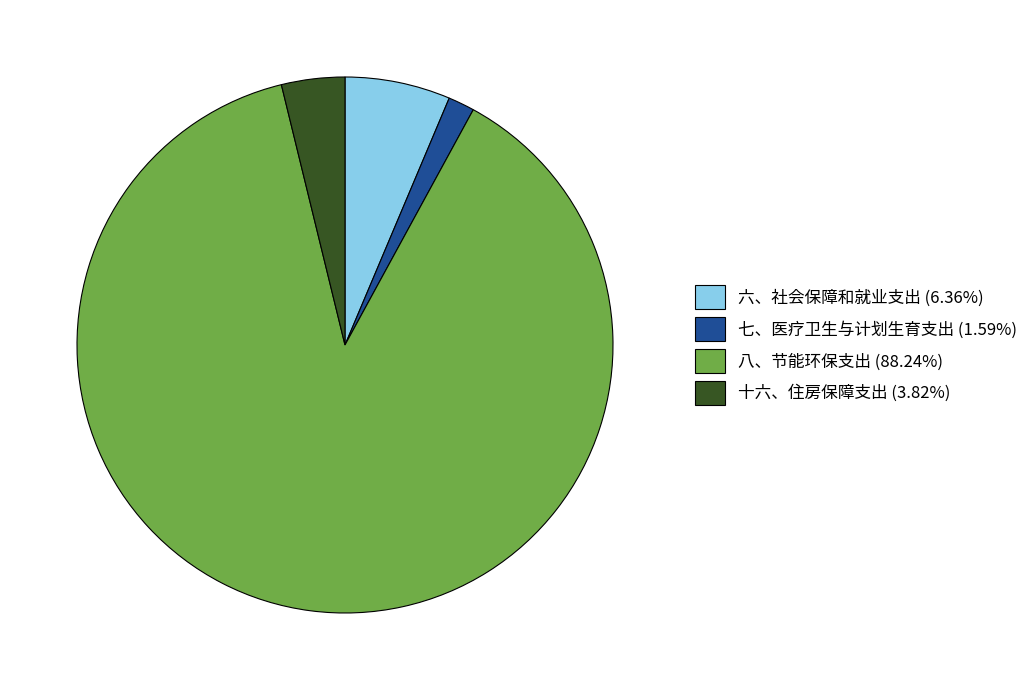

Which category has the biggest portion of the pie?

八、节能环保支出